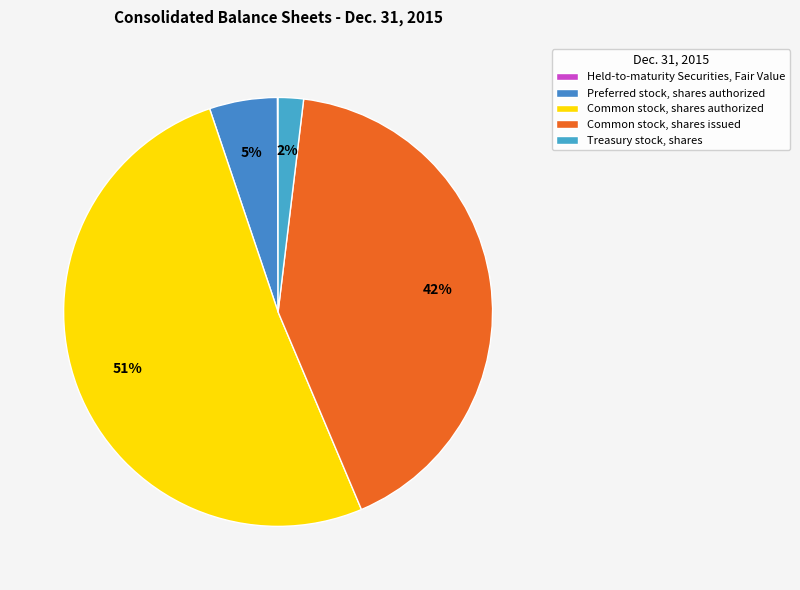

How many segments does this pie chart have?

5